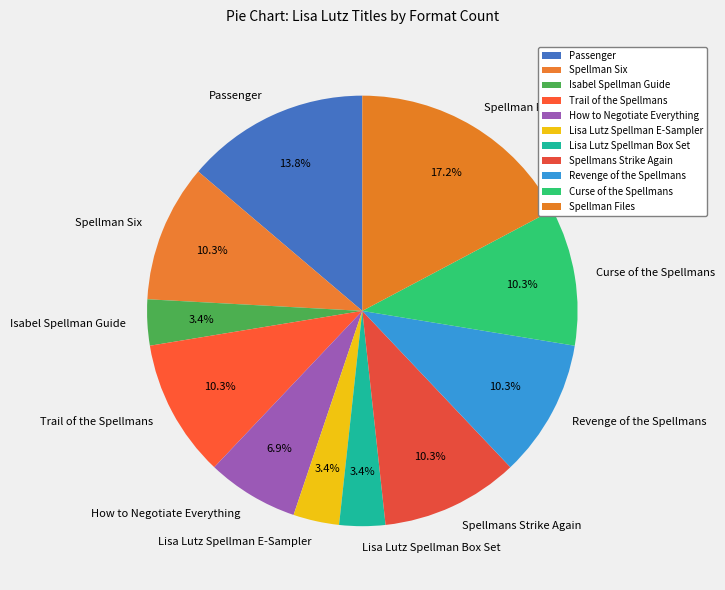

Is it true that Lisa Lutz Spellman E-Sampler is 3% of the pie?

True